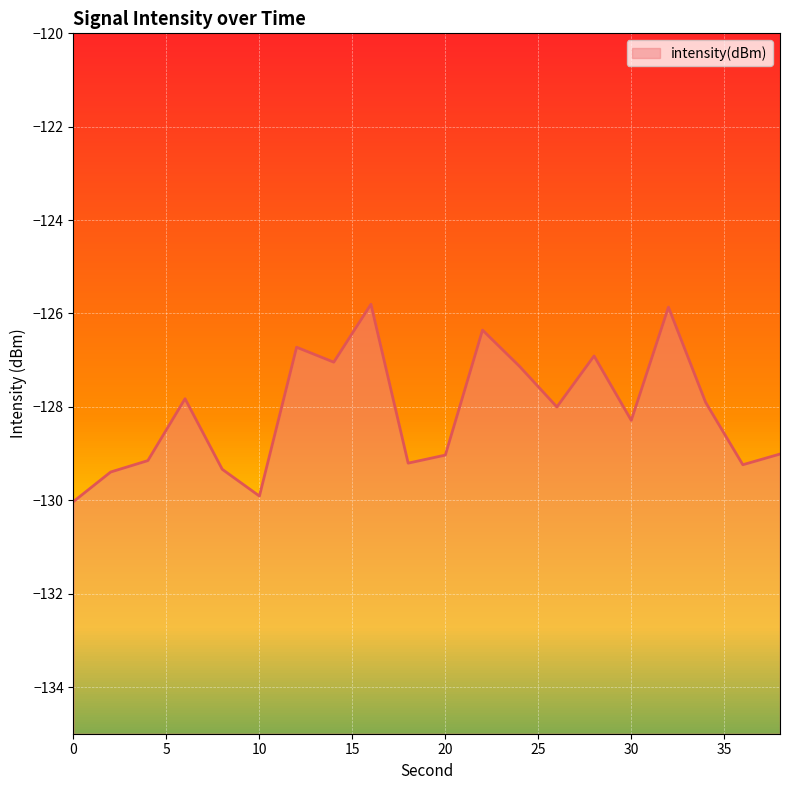

What is the value of the 13th point from the left?

-127.1